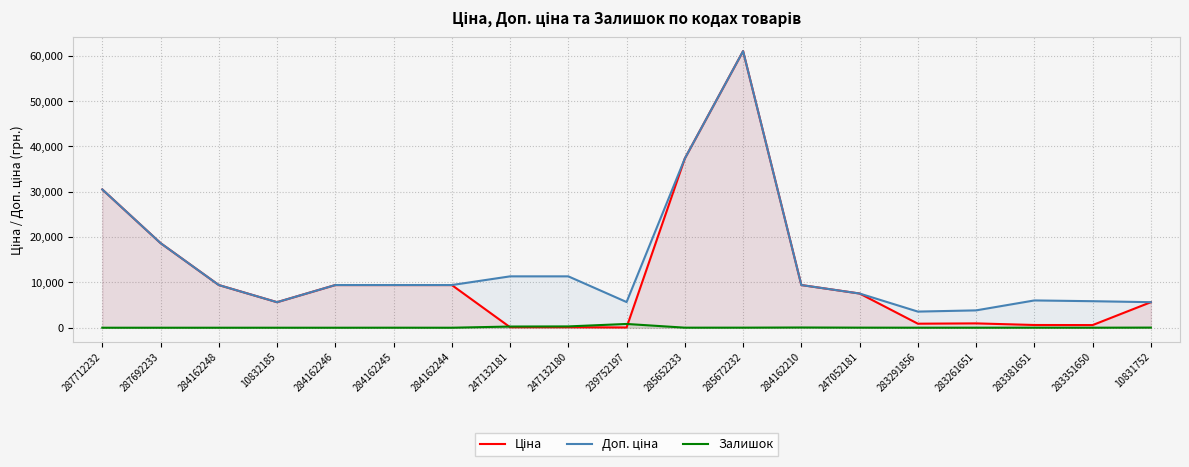

Which has a higher value, 285652233 or 287692233?

285652233